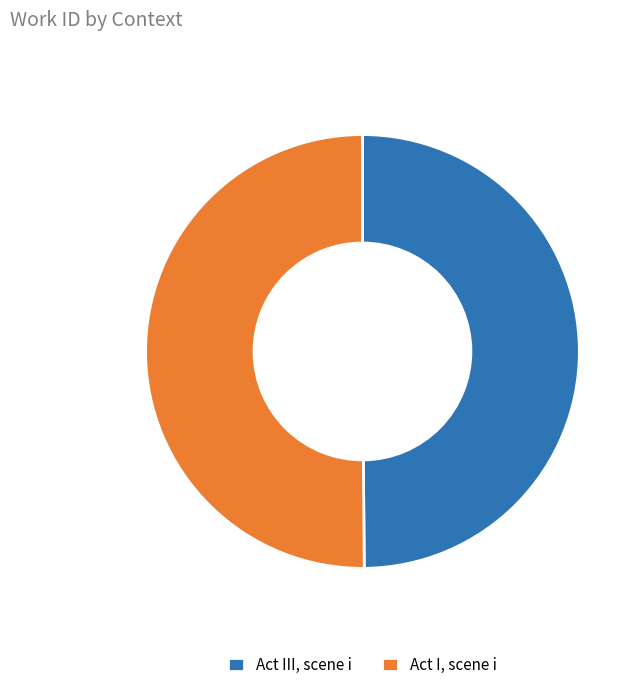

Do Act III, scene i and Act I, scene i together represent more than half of the pie?

Yes